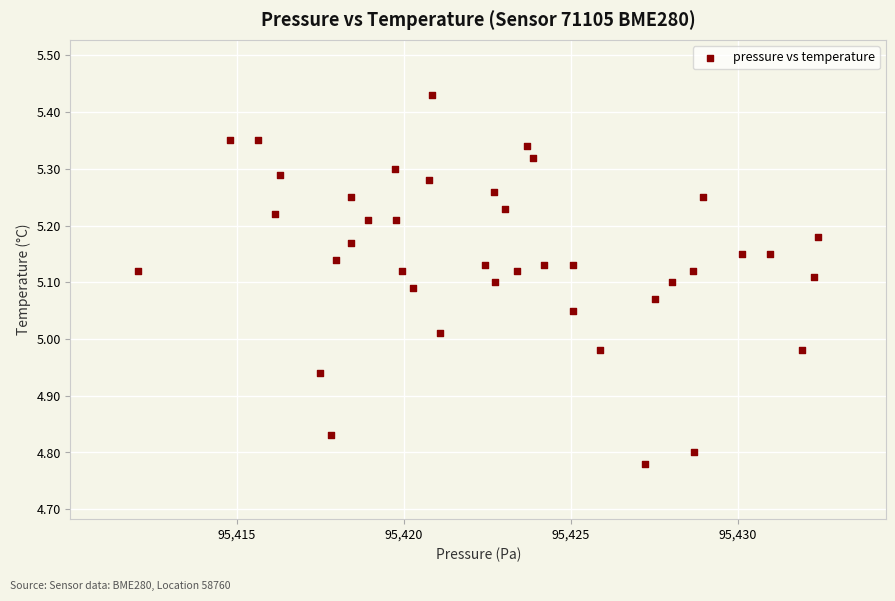

What is the range of X values (max minus min)?

20.4